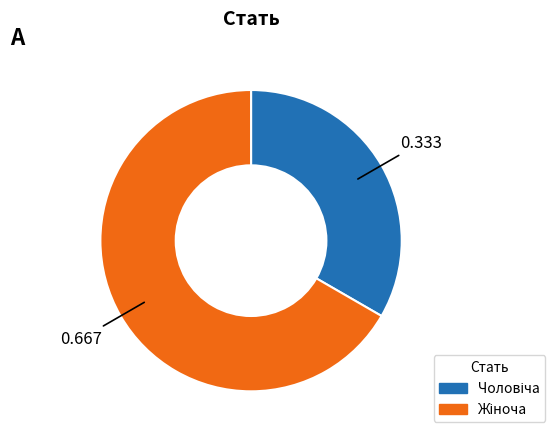

Does any single category account for the majority?

Yes